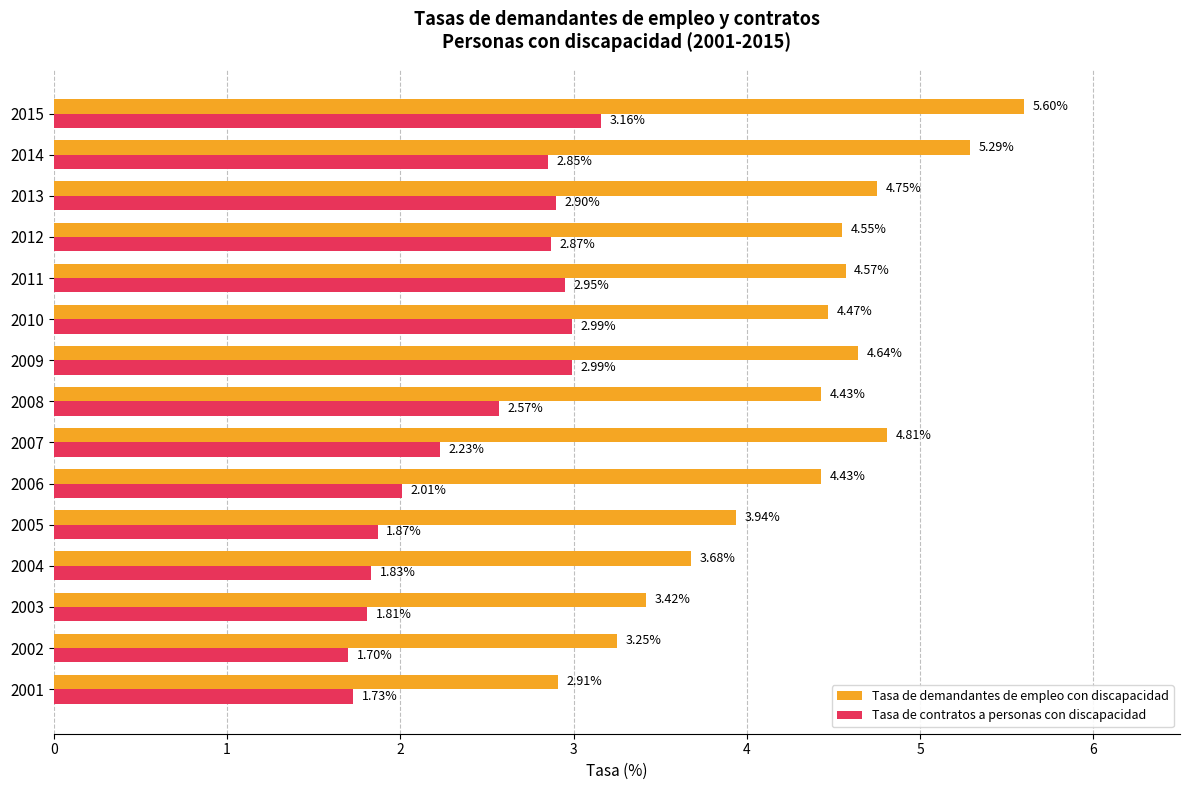

What is the difference between the highest and lowest values at 2011?

1.6